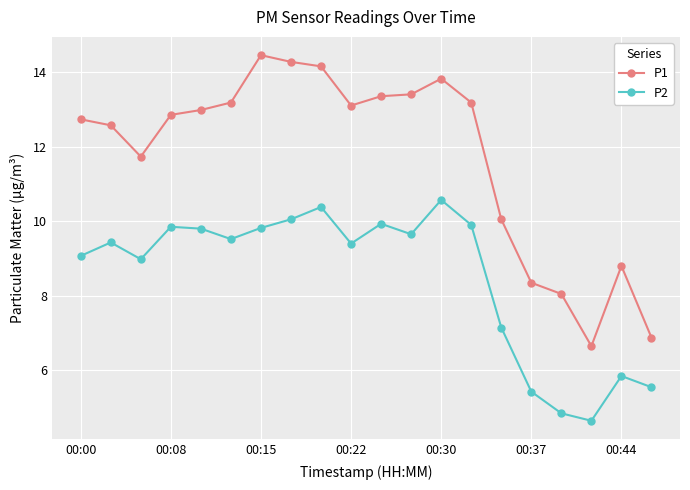

Rank the series by their maximum value, from lowest to highest.

P2, P1